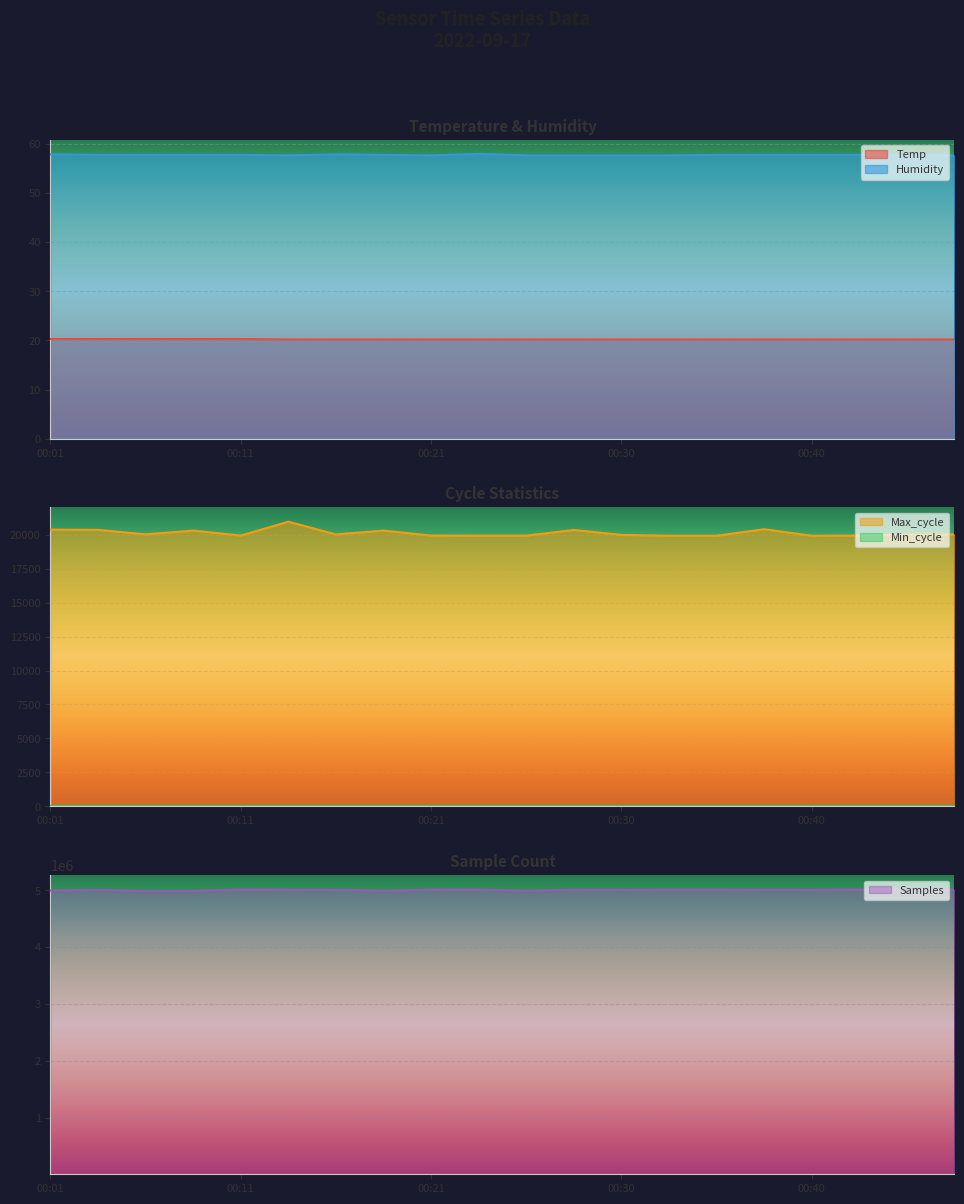

At 00:43, list the series in order from largest to smallest.

Samples, Max_cycle, Humidity, Temp